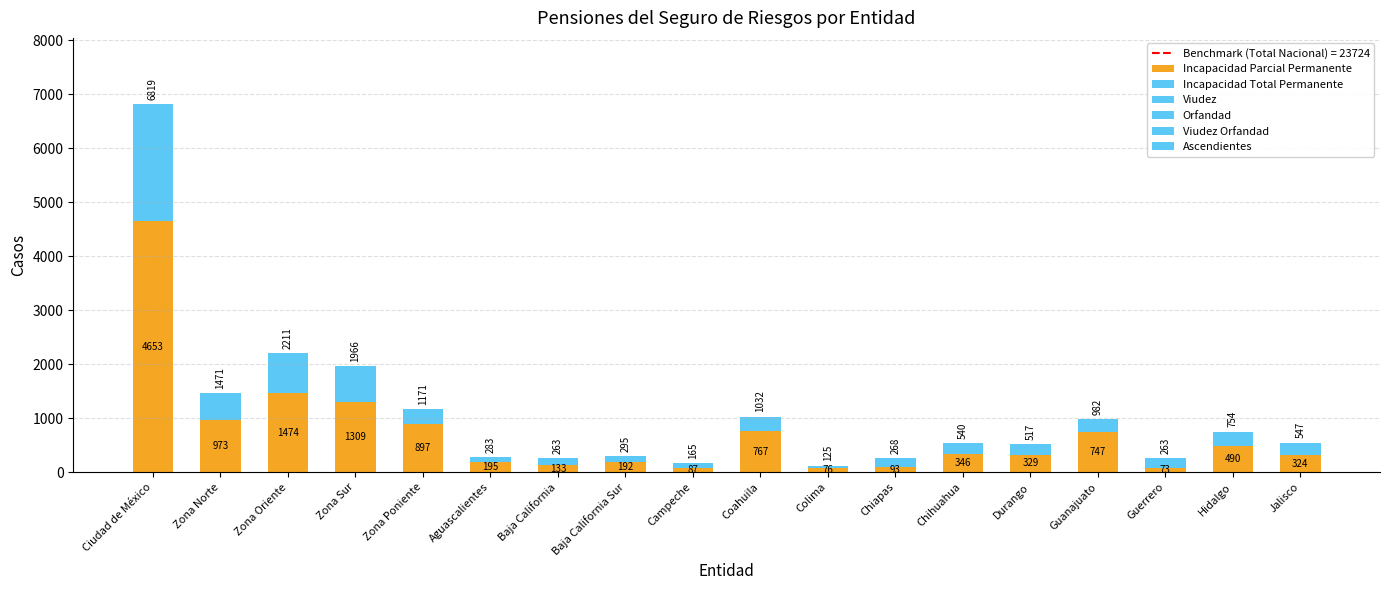

Are the bars horizontal?

No